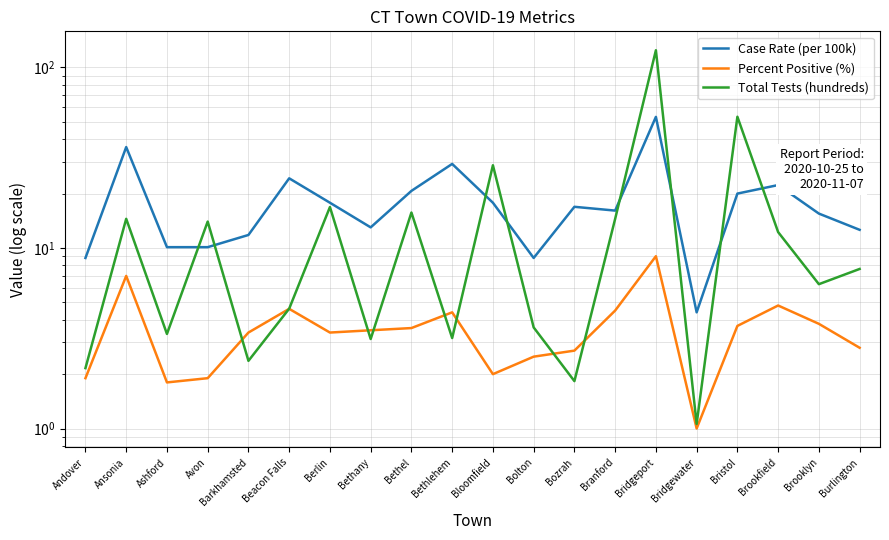

After their last crossing, which series has the higher values: Total Tests (hundreds) or Case Rate (per 100k)?

Case Rate (per 100k)